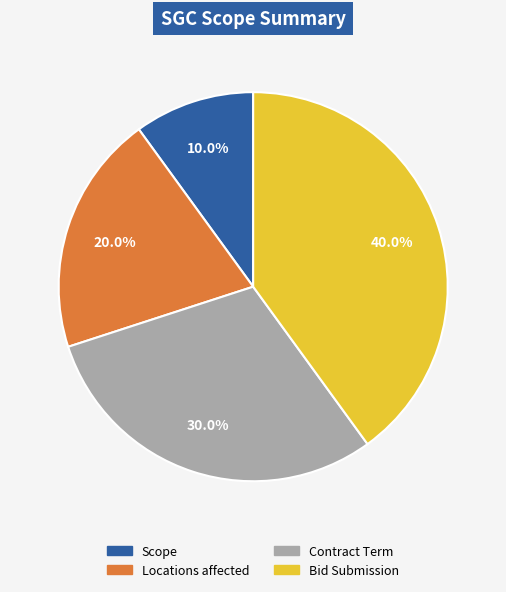

Rank the categories by value from highest to lowest.

Bid Submission, Contract Term, Locations affected, Scope